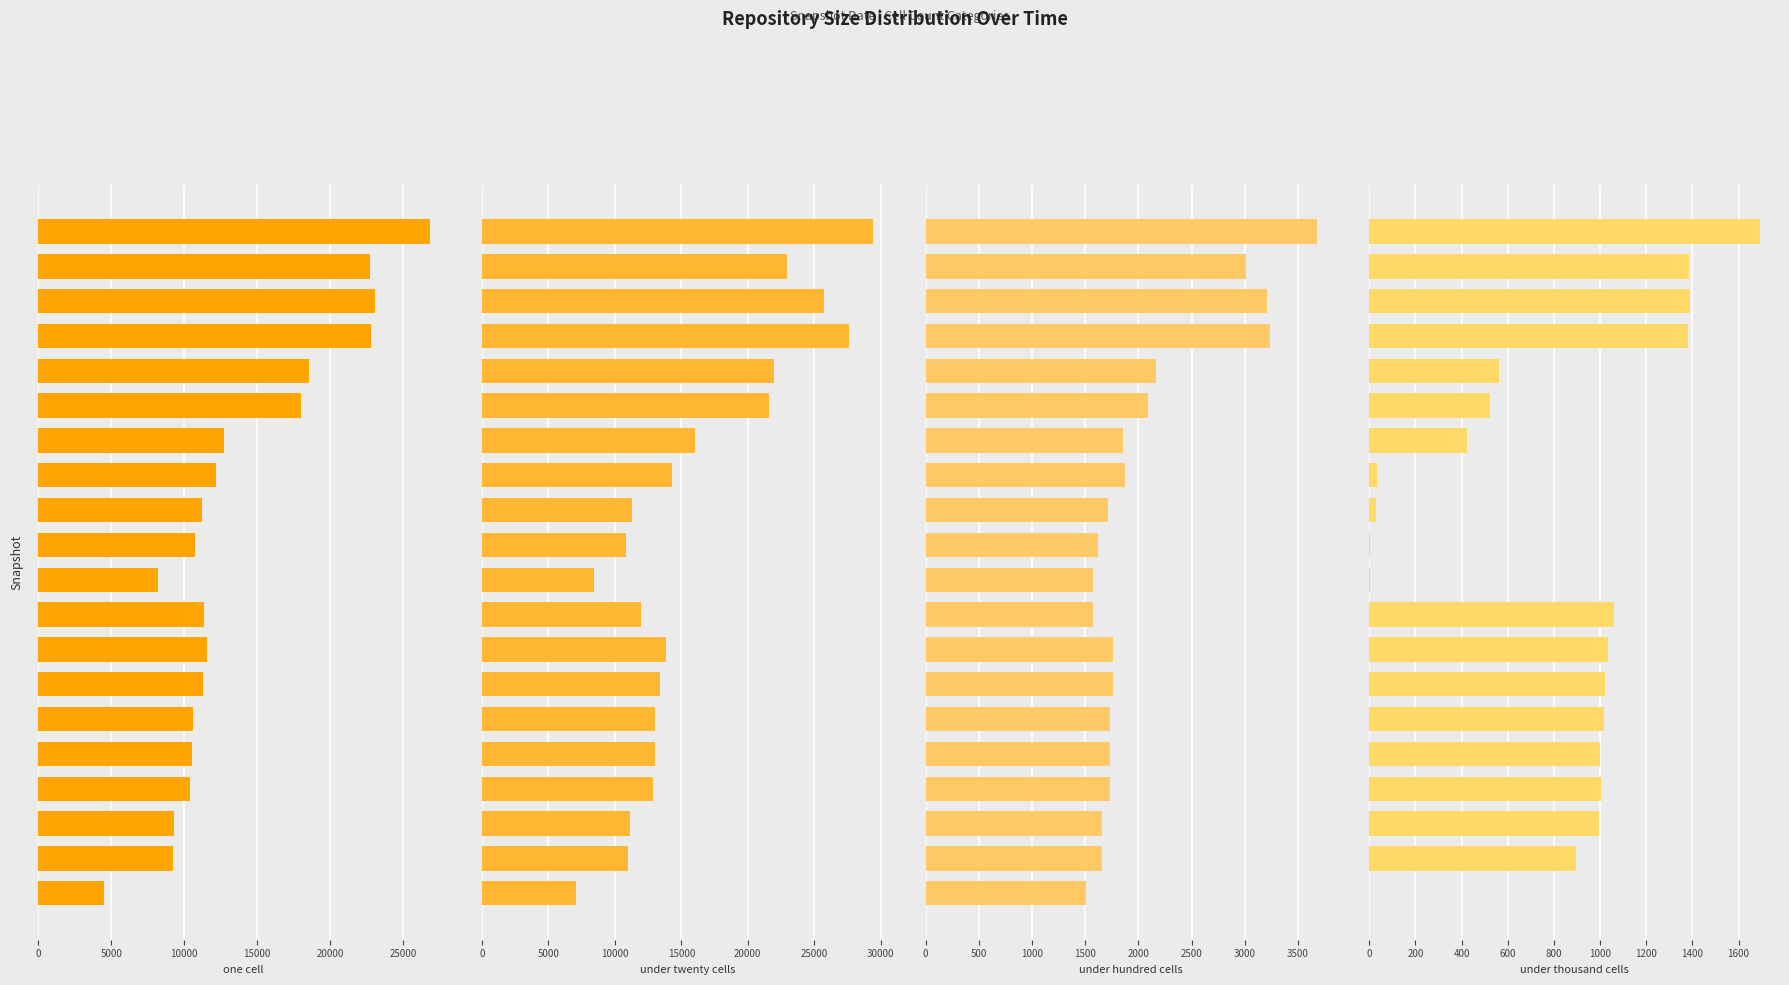

Is the value of under_twenty_cells at 17 greater than the value of under_hundred_cells at 0?

Yes